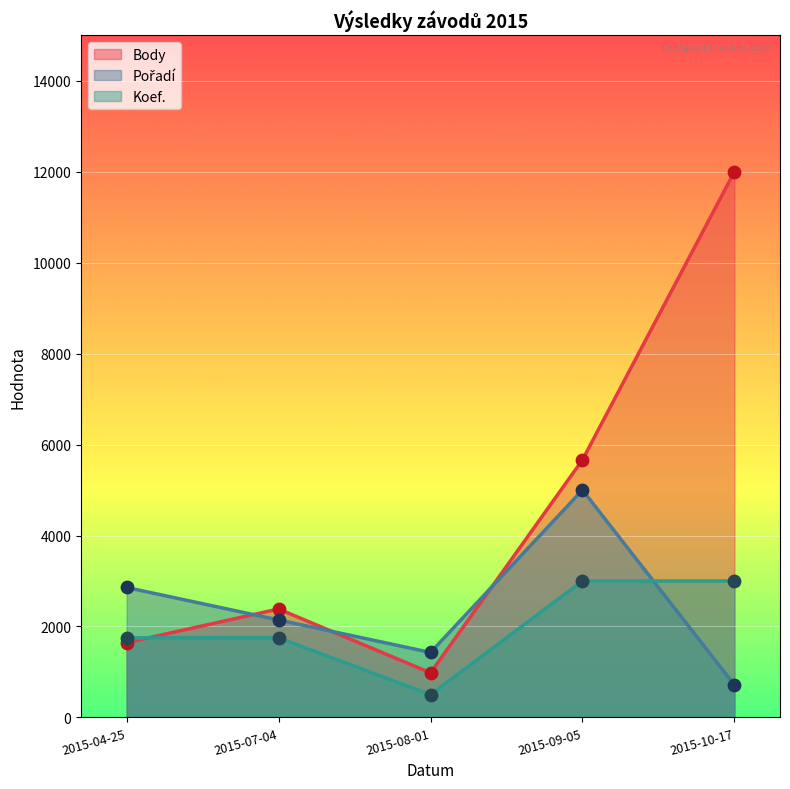

Is the value of Body at 2015-04-25 greater than the value of Pořadí at 2015-07-04?

No